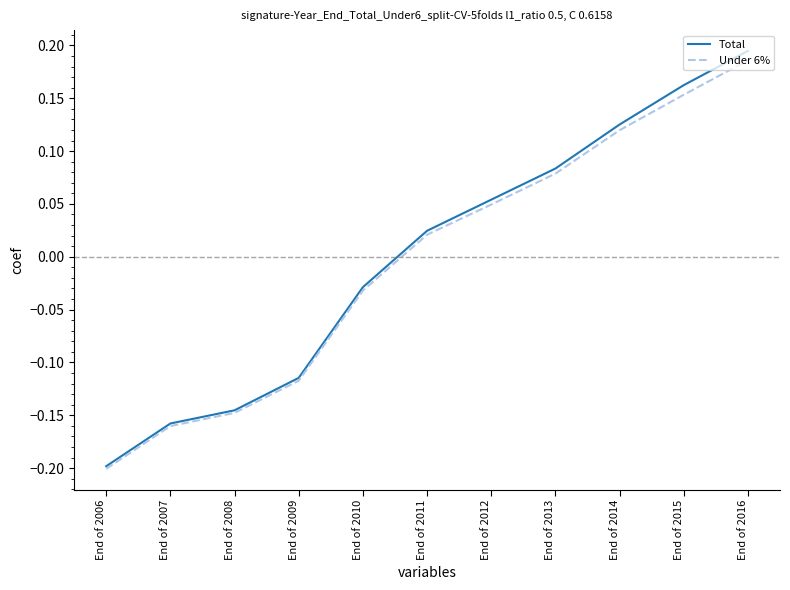

Rank the categories by Under 6% value from highest to lowest.

End of 2016, End of 2015, End of 2014, End of 2013, End of 2012, End of 2011, End of 2010, End of 2009, End of 2008, End of 2007, End of 2006